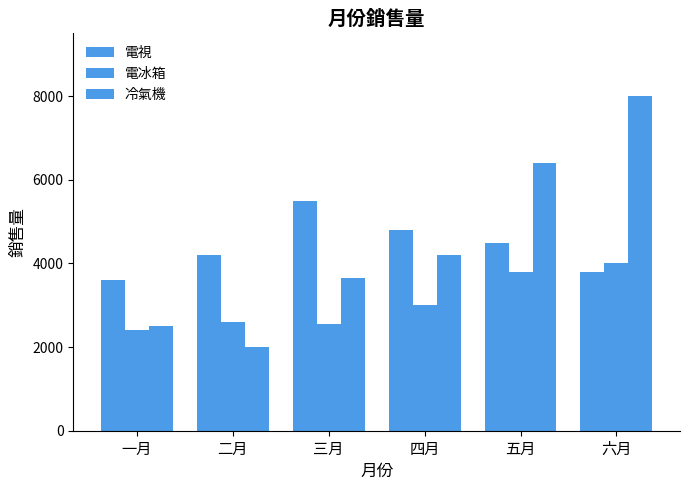

Reading left to right, what are all the values shown in this chart?

電視: 一月=3600	二月=4200	三月=5500	四月=4800	五月=4500	六月=3800
電冰箱: 一月=2400	二月=2600	三月=2550	四月=3000	五月=3800	六月=4000
冷氣機: 一月=2500	二月=2000	三月=3650	四月=4200	五月=6400	六月=8000